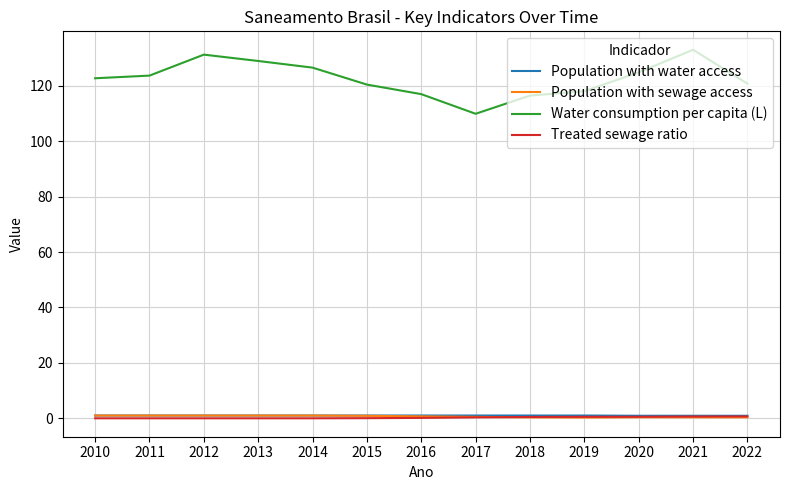

True or false: Water consumption per capita (L) and Population with sewage access intersect in this chart.

False